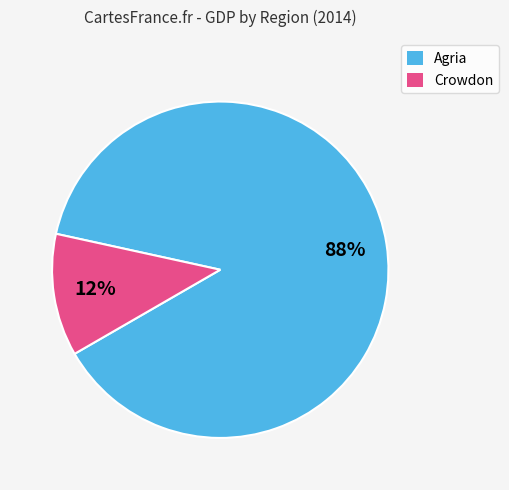

Which slice is the largest?

Agria